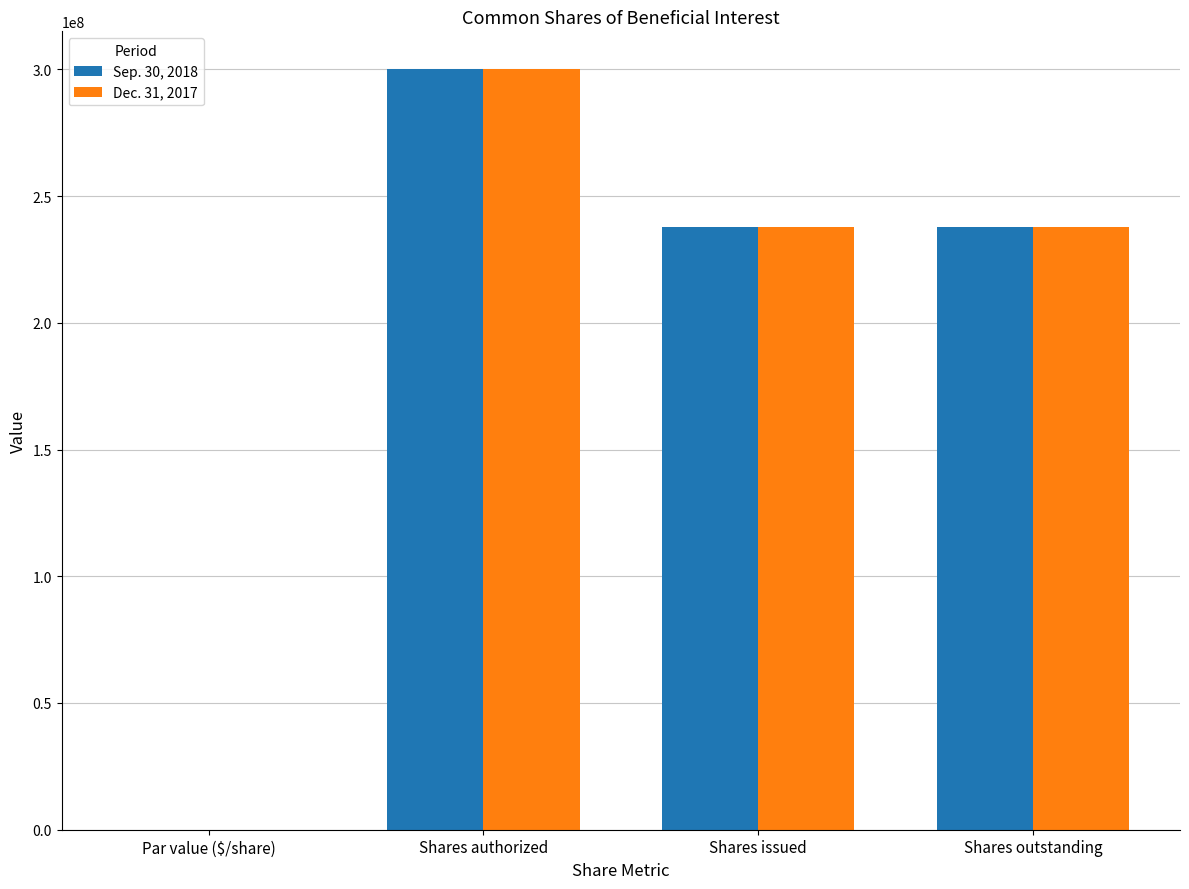

Count the Dec. 31, 2017 values in the range 237630409 to 300000000.

3